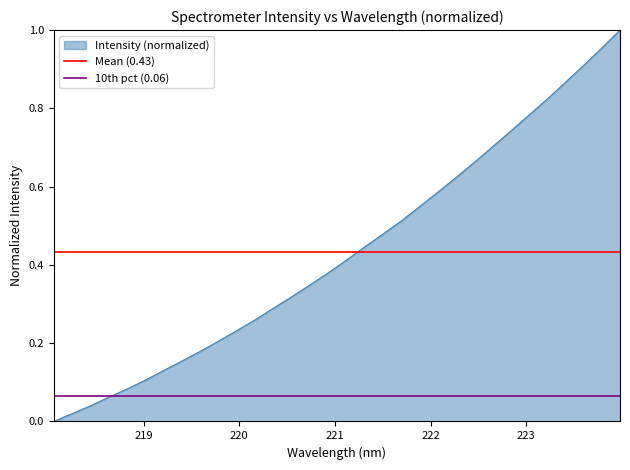

Count the number of categories in the chart.

2